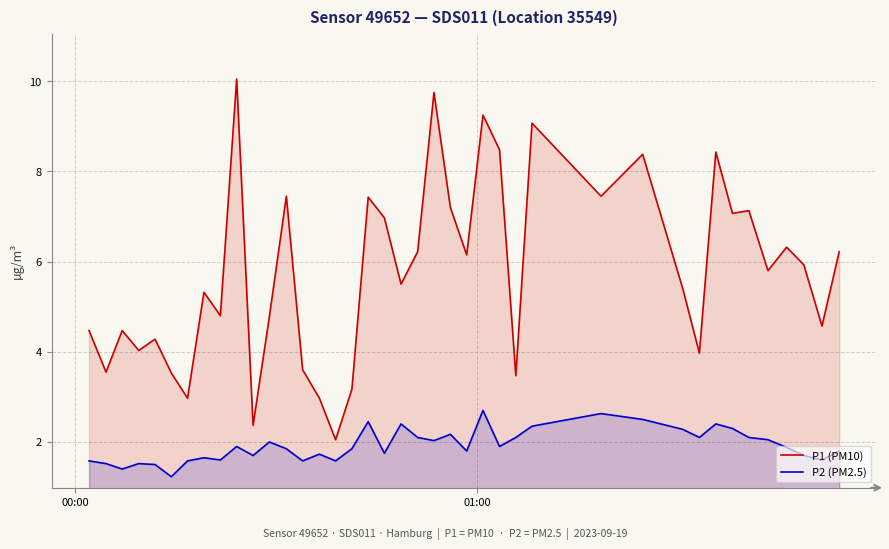

Which series has the widest spread of values?

P1 (PM10)